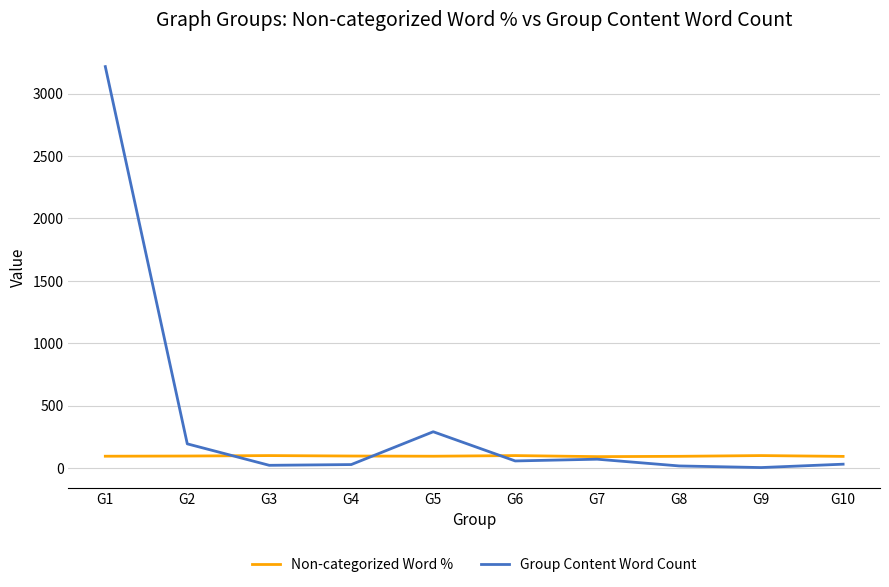

After their last crossing, which series has the higher values: Non-categorized Word % or Group Content Word Count?

Non-categorized Word %